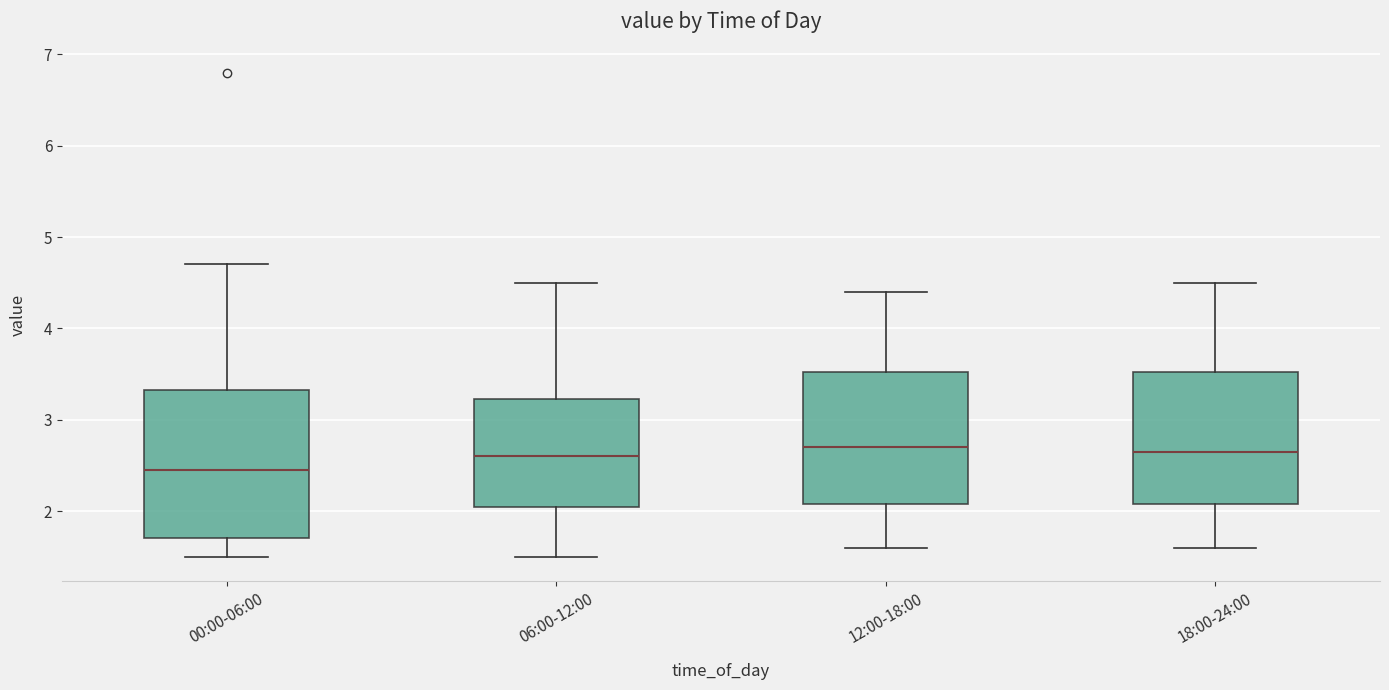

Reading left to right, read every box against the y-axis: the position of its median line, the range the box covers, and the ends of its whiskers. The values are not printed on the chart, so give them approximately, as read against the axis.

00:00-06:00: median 2.5, box 1.7 to 3.3, whiskers 1.5 to 4.7
06:00-12:00: median 2.6, box 2.1 to 3.2, whiskers 1.5 to 4.5
12:00-18:00: median 2.7, box 2.1 to 3.5, whiskers 1.6 to 4.4
18:00-24:00: median 2.7, box 2.1 to 3.5, whiskers 1.6 to 4.5